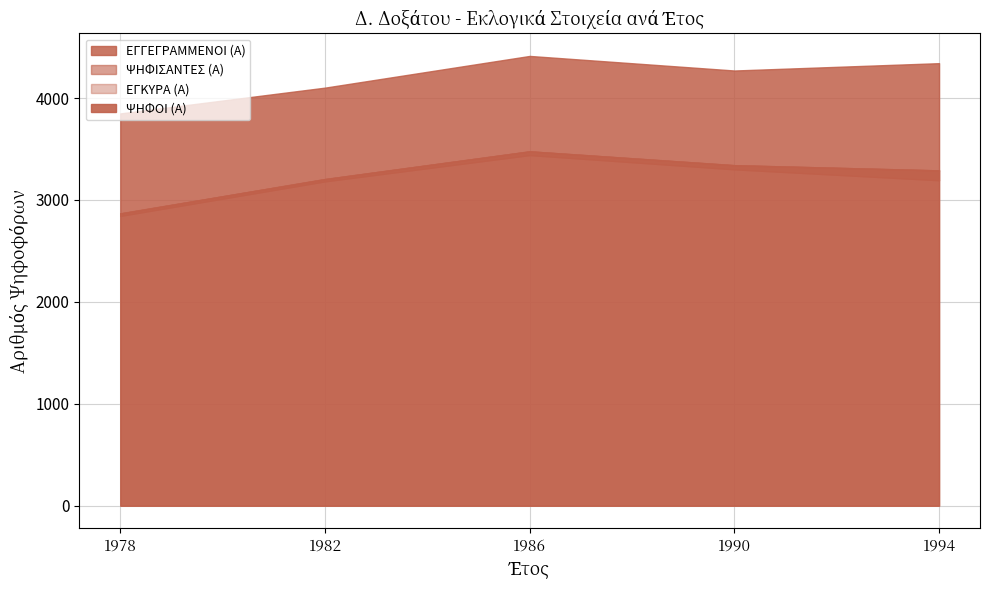

At which label is ΨΗΦΟΙ (Α) closest to 3172?

1982